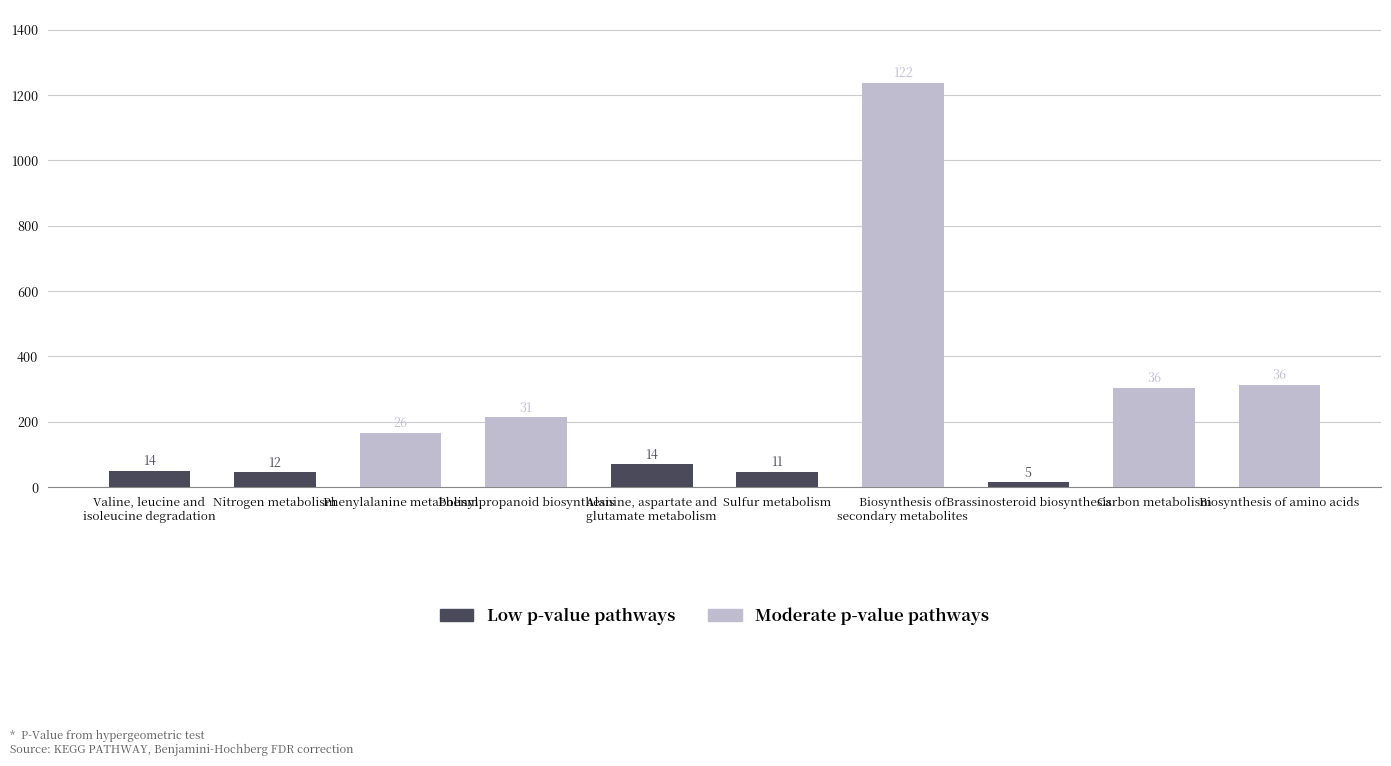

Is the value of Low p-value pathways at Phenylpropanoid biosynthesis greater than the value of Moderate p-value pathways at Alanine, aspartate and
glutamate metabolism?

No